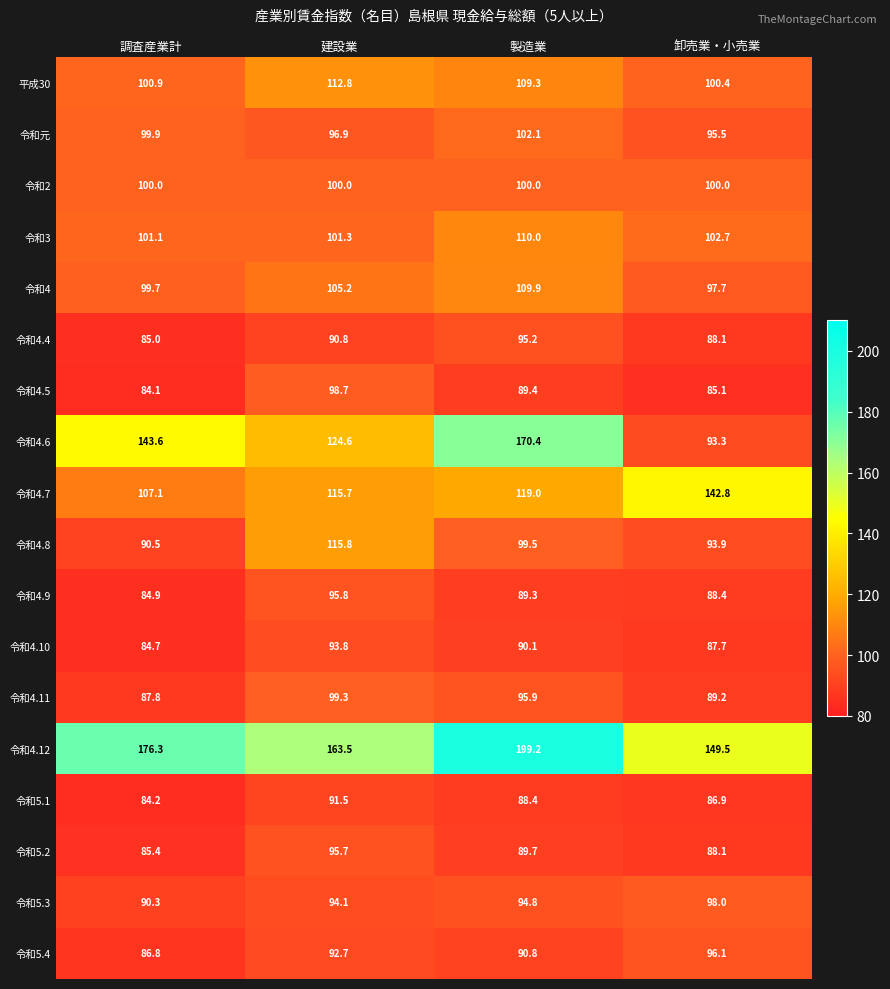

Which label corresponds to the largest value in the chart?

製造業